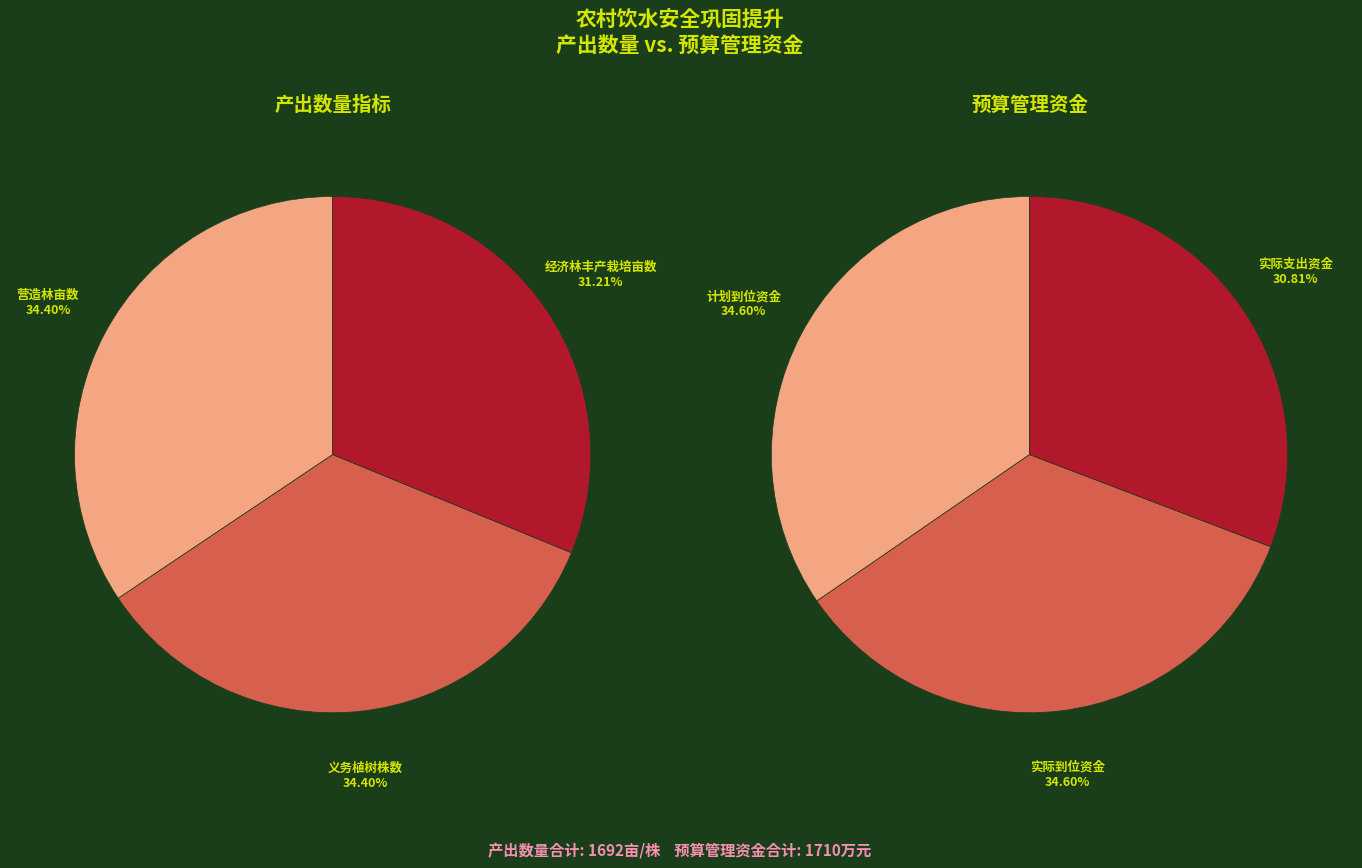

What percentage is NOT represented by 经济林丰产栽培亩数?

68.8%